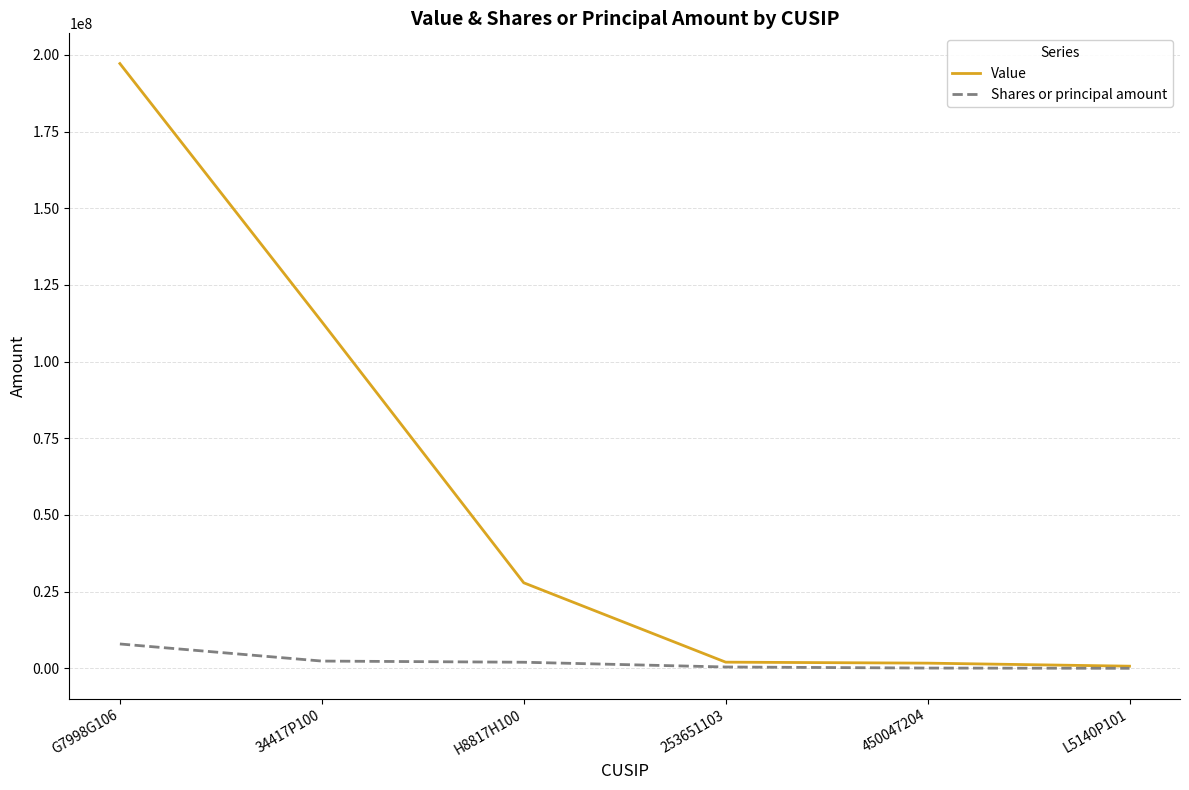

Is the value of Shares or principal amount at 34417P100 greater than the value of Value at H8817H100?

No